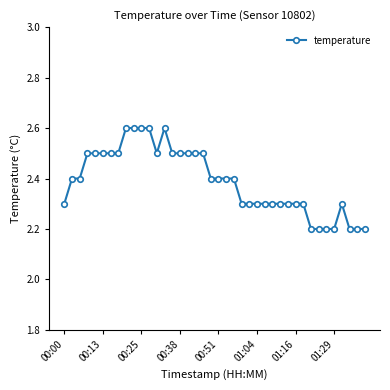

Count the values in the range 2 to 3.

40